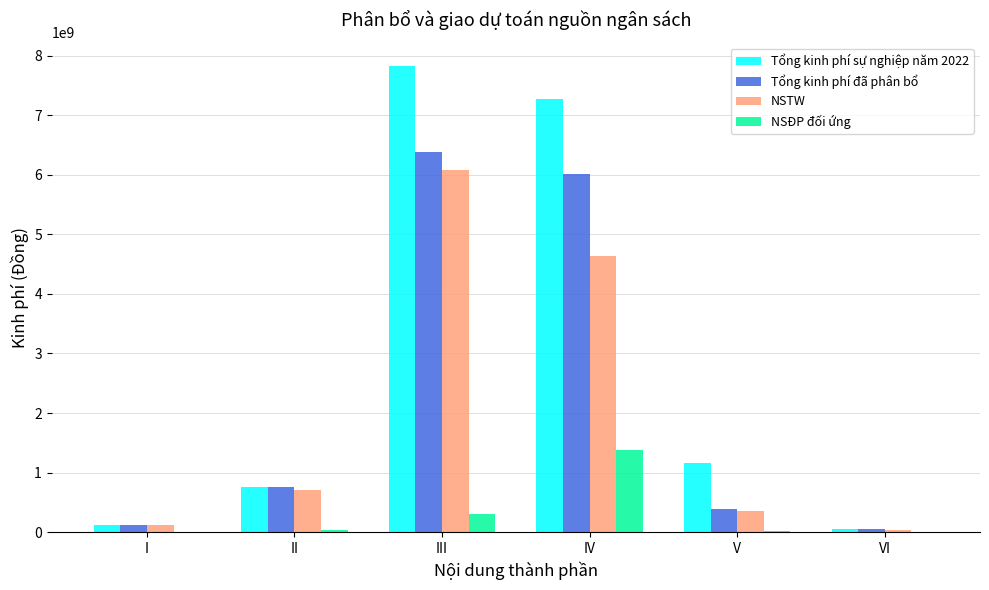

The Tổng kinh phí đã phân bổ series shows 10781885881 at III. True or false?

False